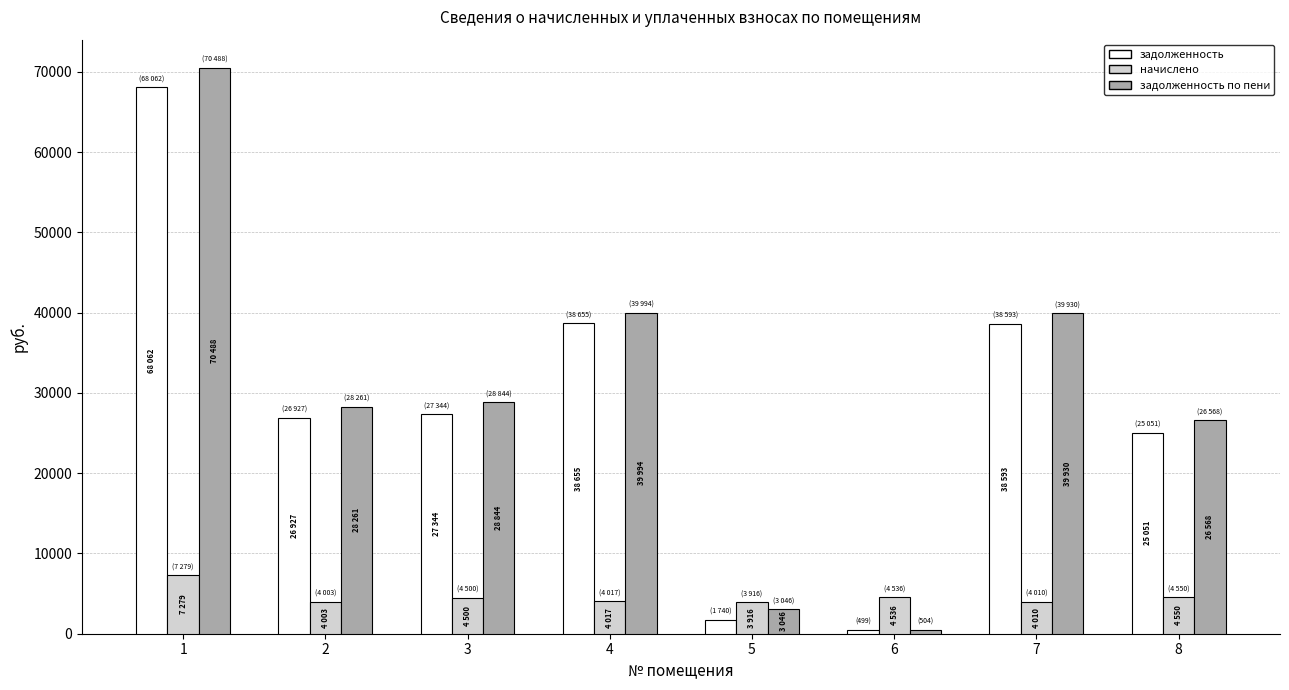

At which label does начислено first exceed 4500?

1